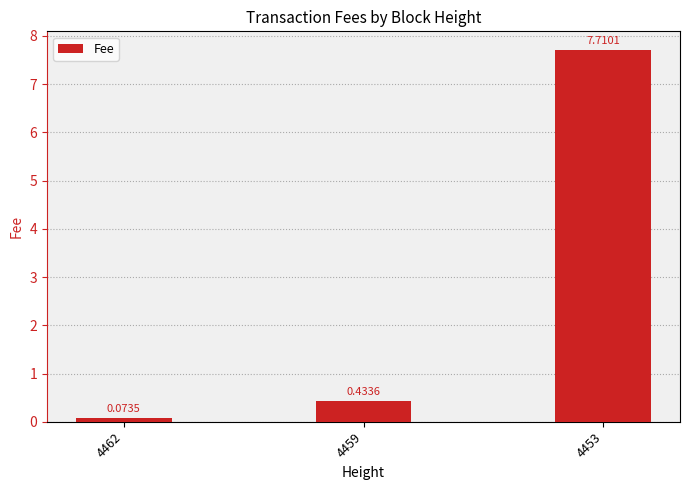

Rank the categories by value from highest to lowest.

4453, 4459, 4462